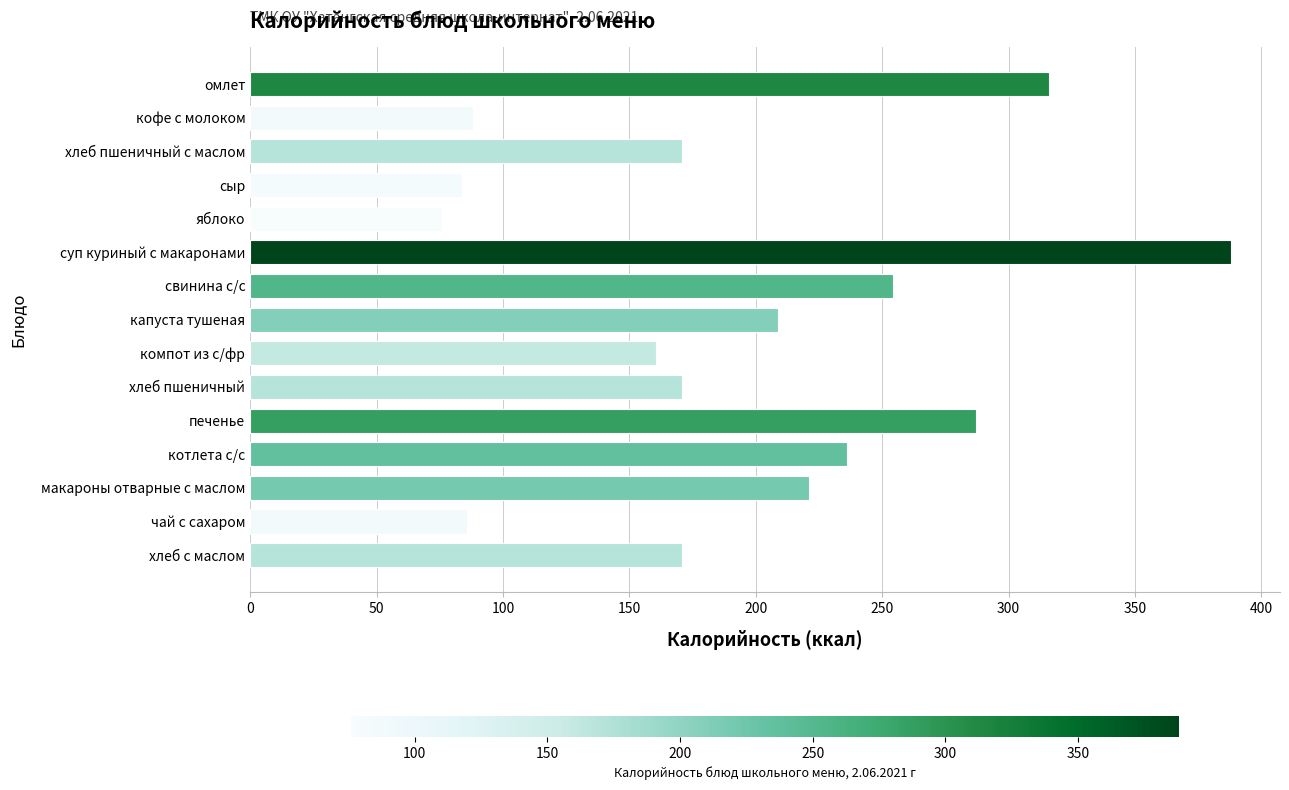

How many bars are there in total?

15